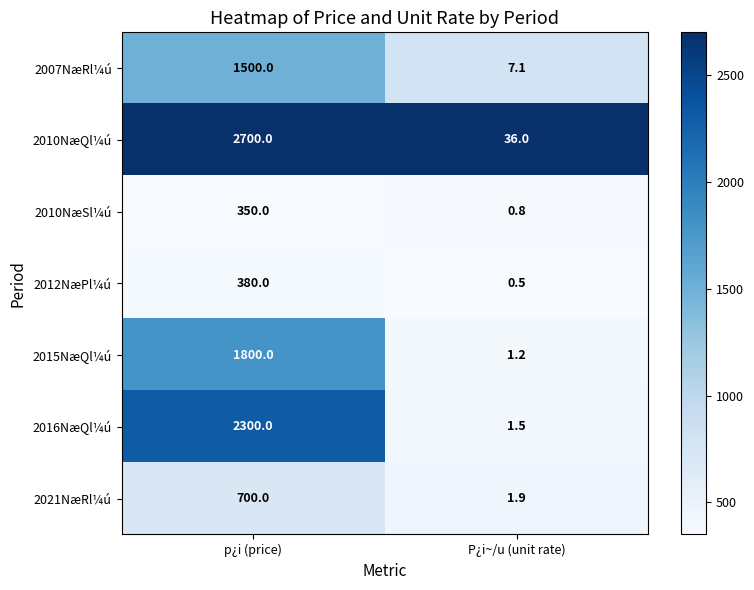

At P¿i~/u (unit rate), list the series in order from smallest to largest.

2012NæPl¼ú, 2010NæSl¼ú, 2015NæQl¼ú, 2016NæQl¼ú, 2021NæRl¼ú, 2007NæRl¼ú, 2010NæQl¼ú